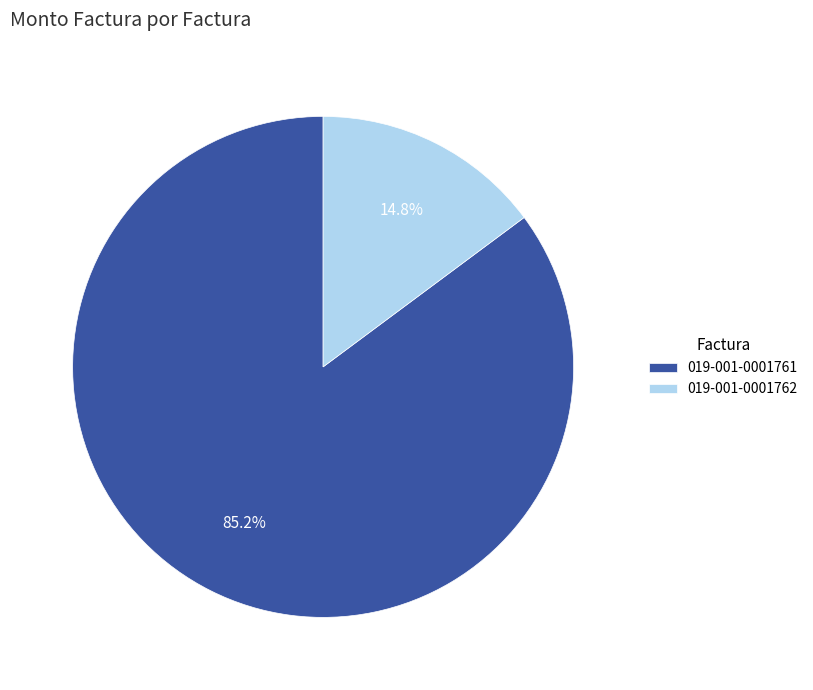

How many slices are in this pie chart?

2